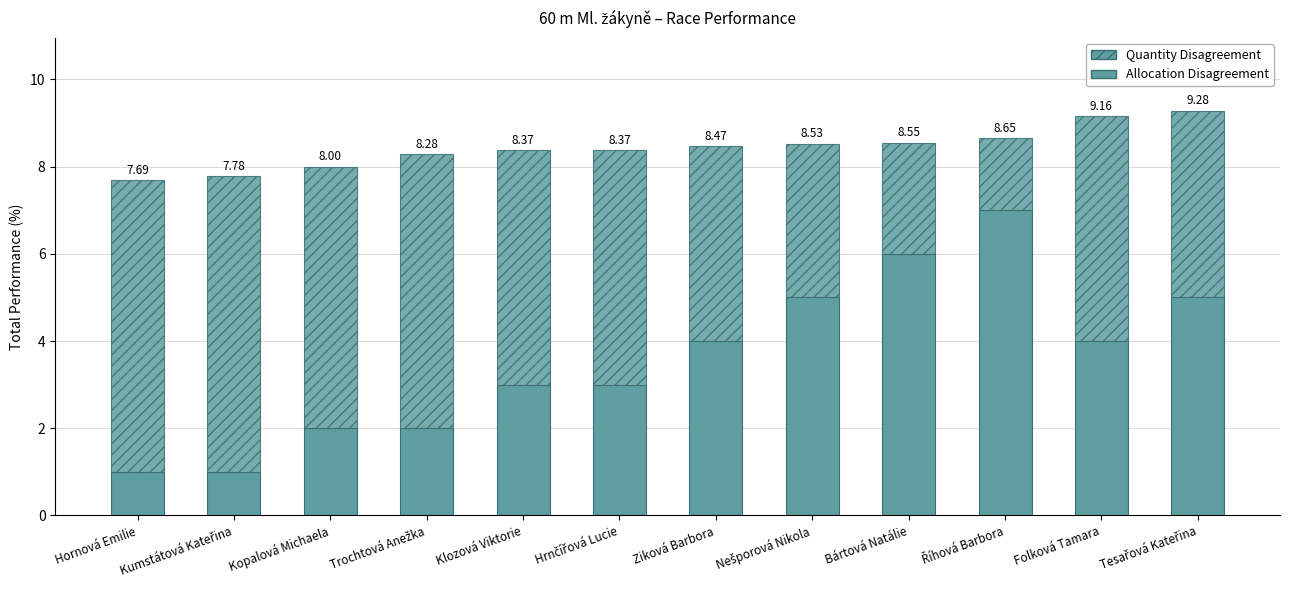

Are the bars horizontal?

No